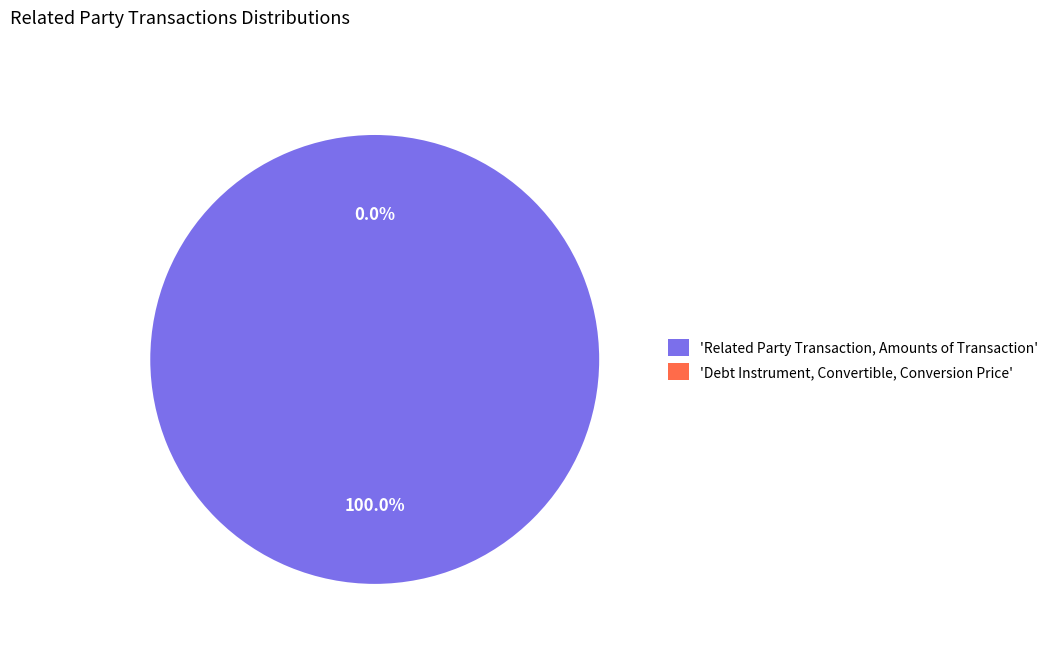

Which slice is the smallest?

Debt Instrument, Convertible, Conversion Price